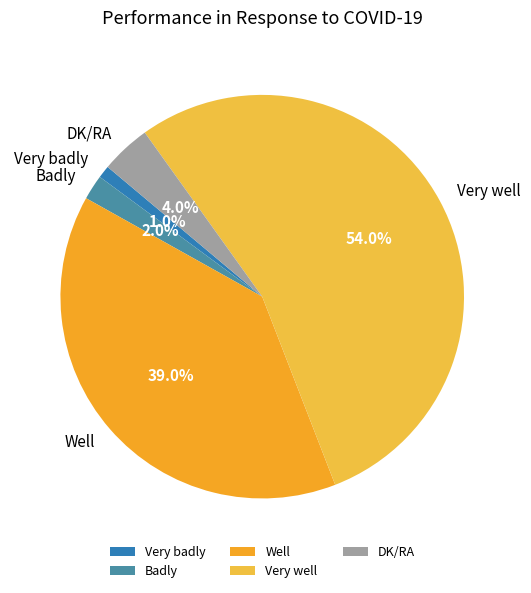

How many segments does this pie chart have?

5